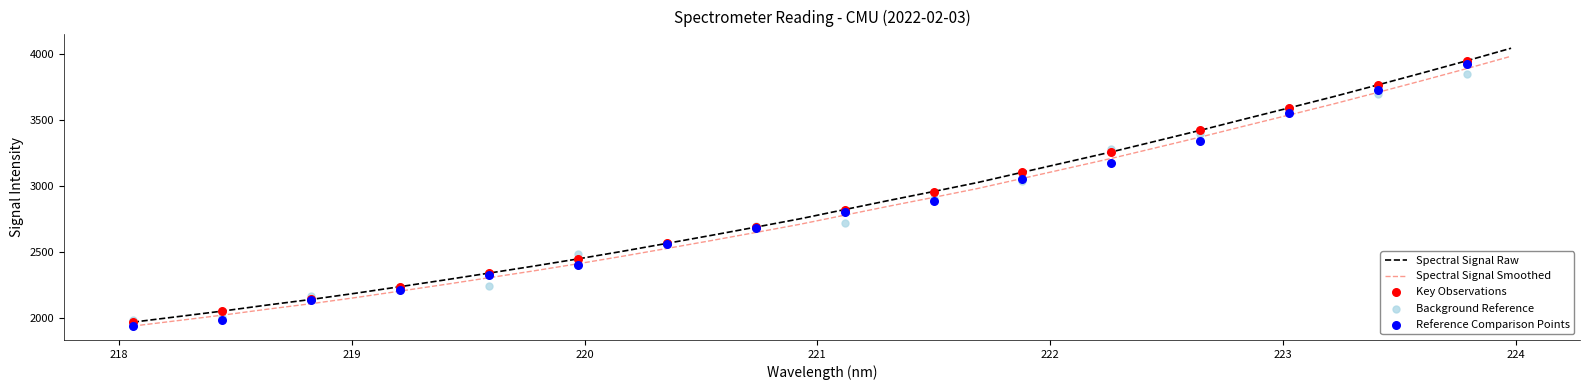

What is the maximum value for Spectral Signal Smoothed?

3984.4